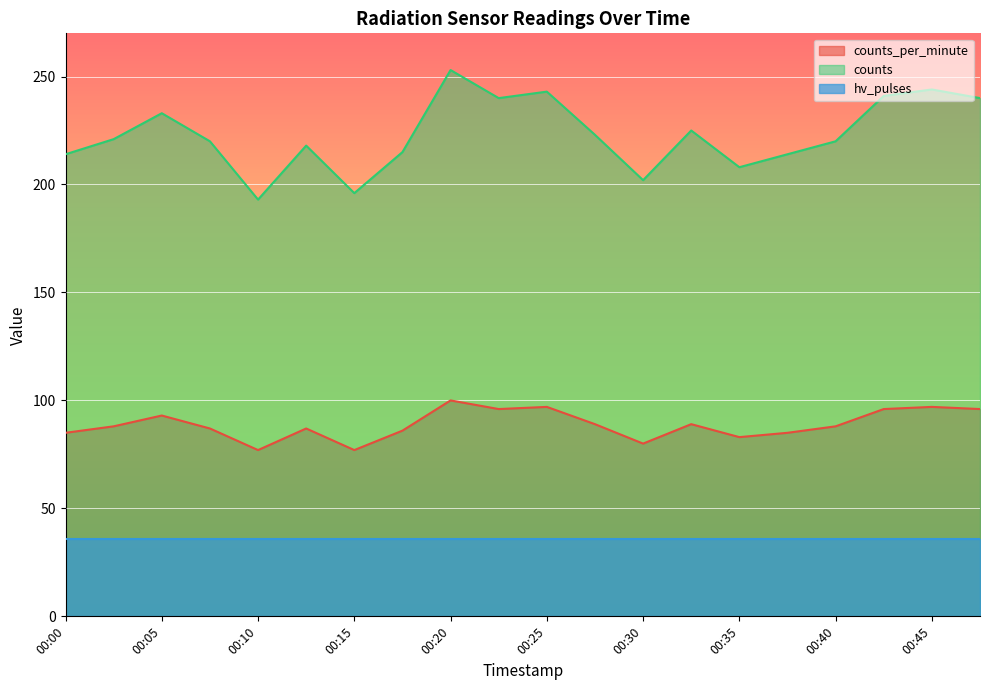

Which category has the highest value in the counts series?

00:20